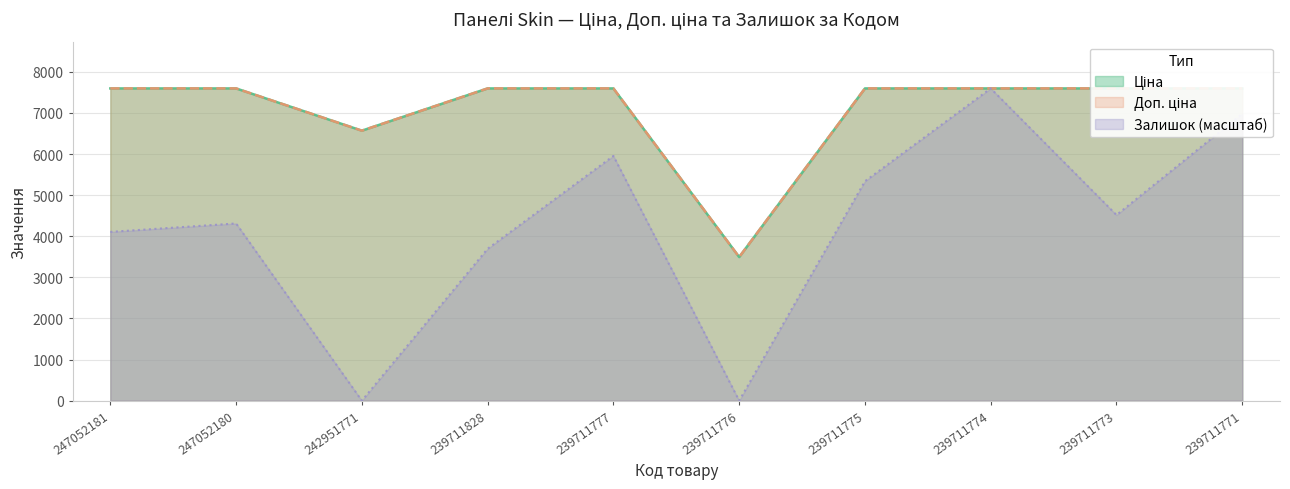

At which category does Залишок reach its first local peak?

247052180